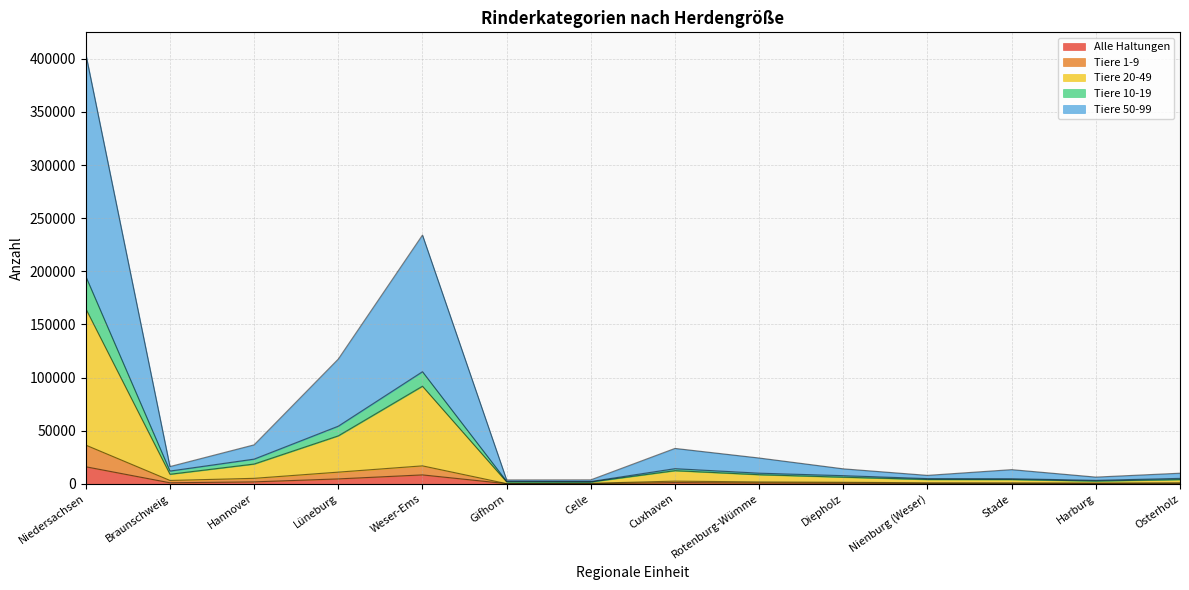

What is the smallest value displayed?

203